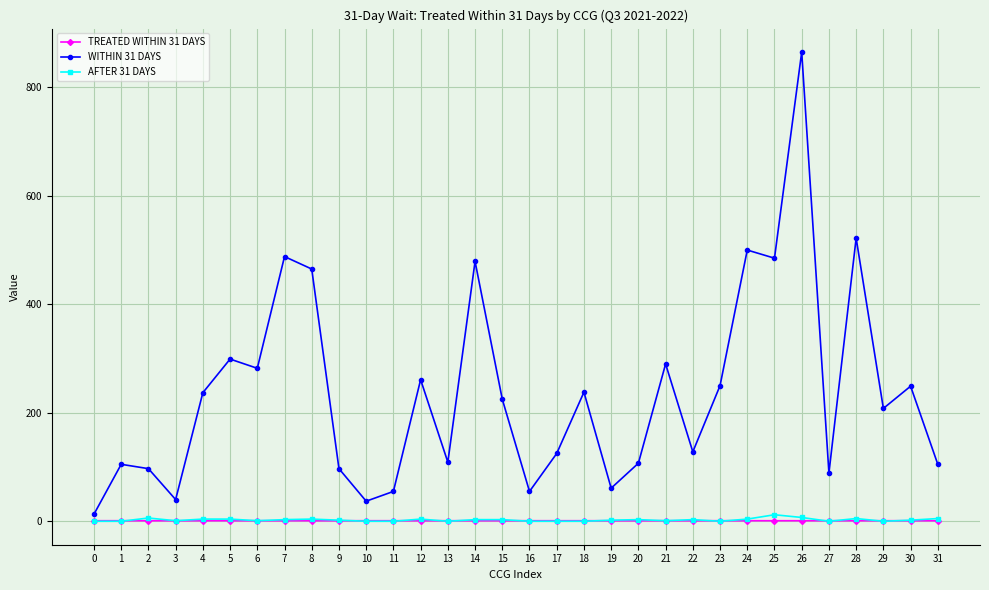

What is the total value across all series at 16?

56.0